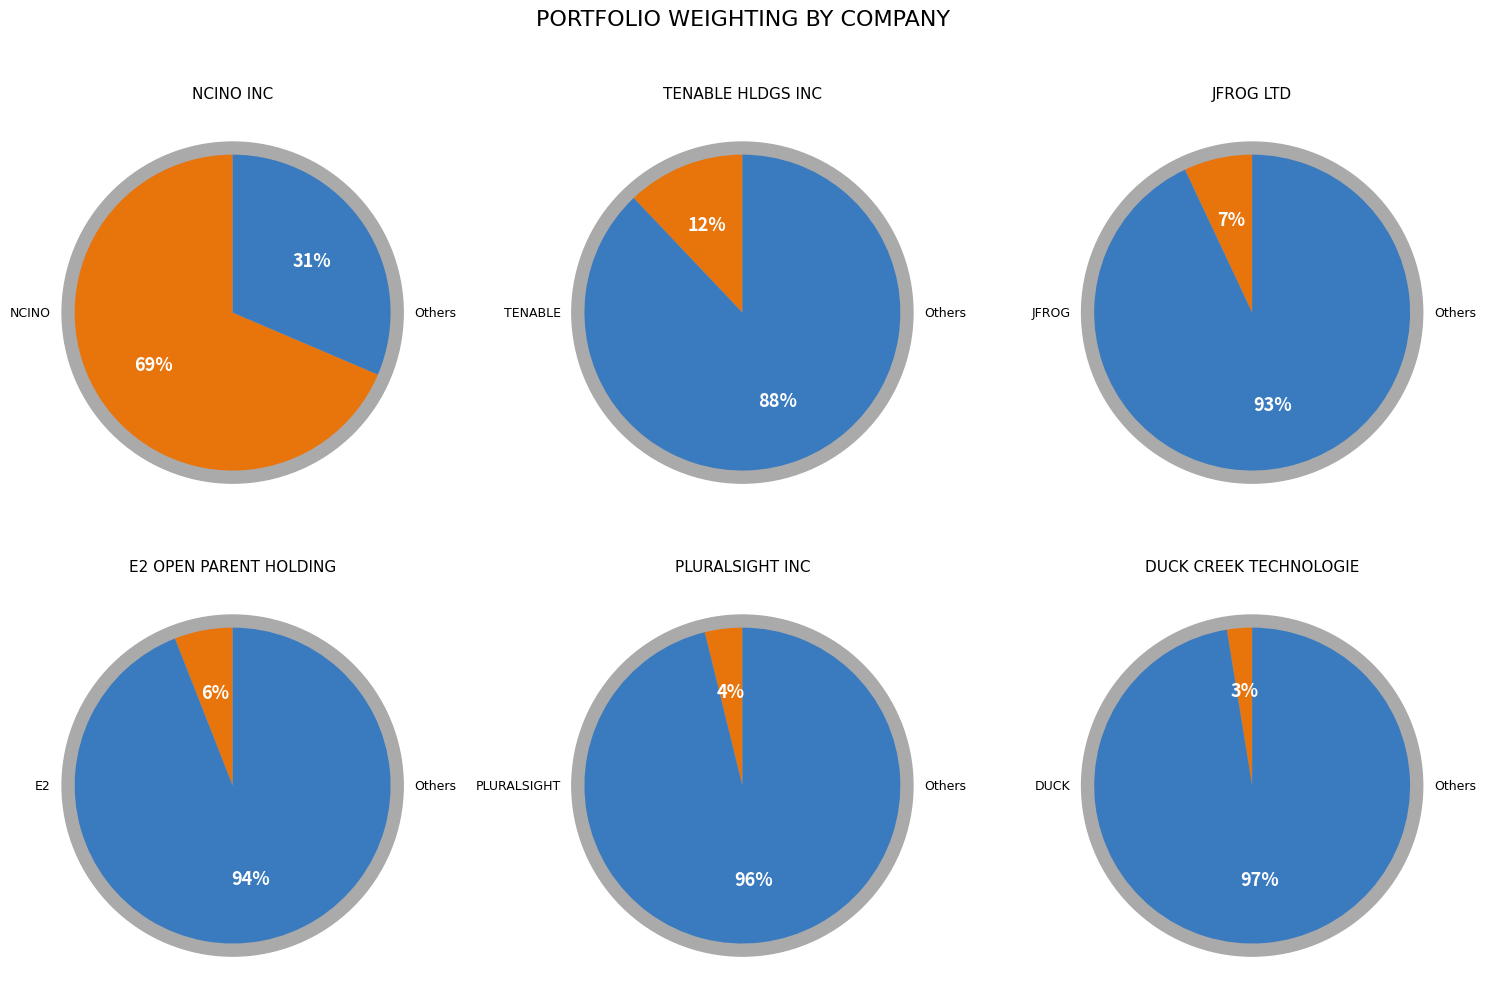

Rank the categories by value from highest to lowest.

NCINO INC, TENABLE HLDGS INC, JFROG LTD, E2 OPEN PARENT HOLDINGS INC, PLURALSIGHT INC, DUCK CREEK TECHNOLOGIES INC